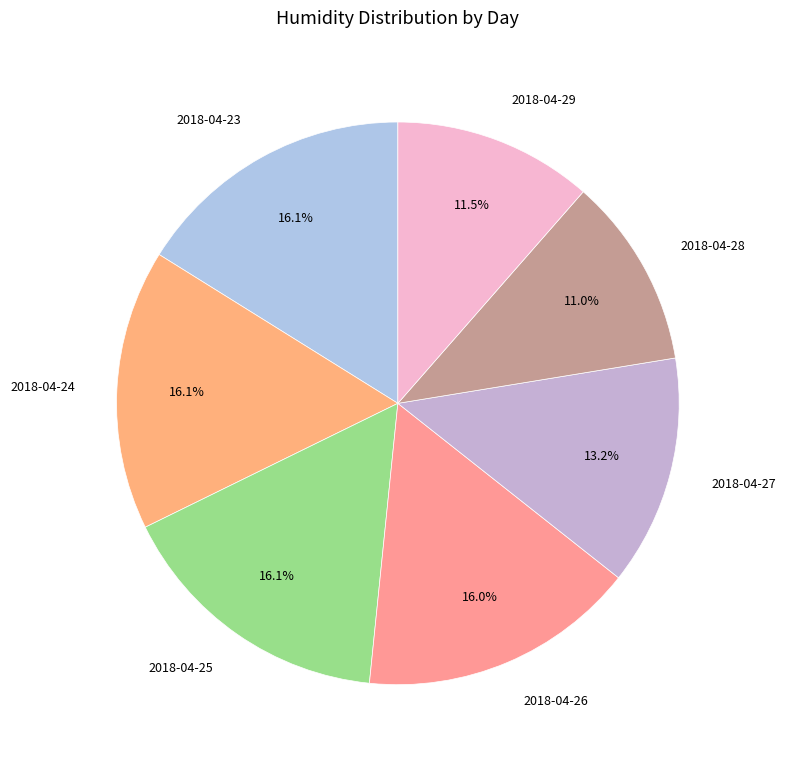

Do 2018-04-24 and 2018-04-27 together represent more than half of the pie?

No